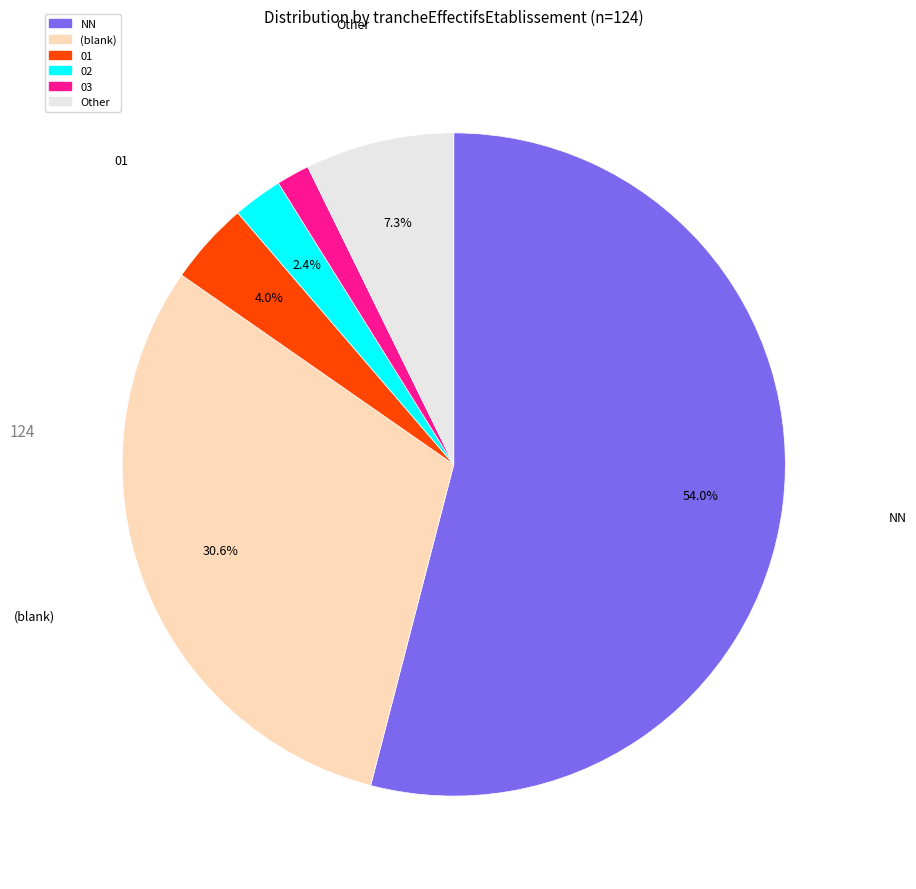

Count the number of slices in the pie.

6